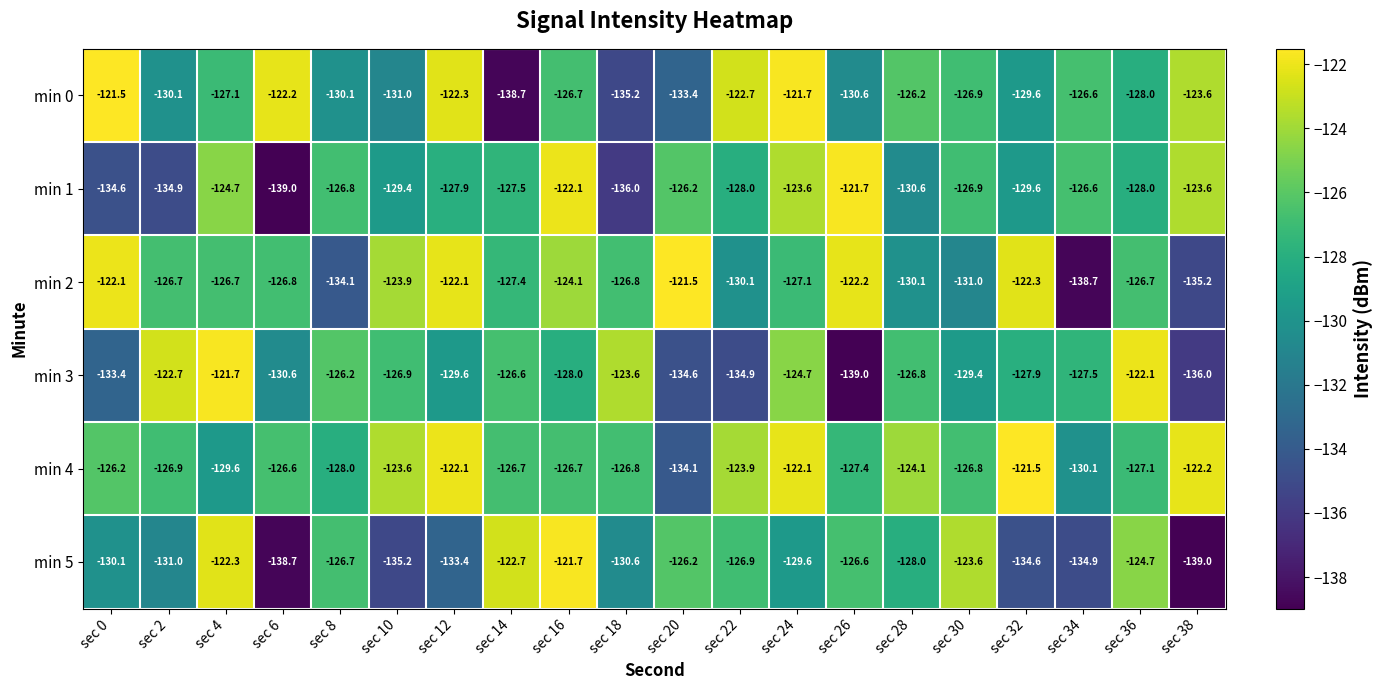

What is the spread (max minus min) of values at sec 26?

17.3